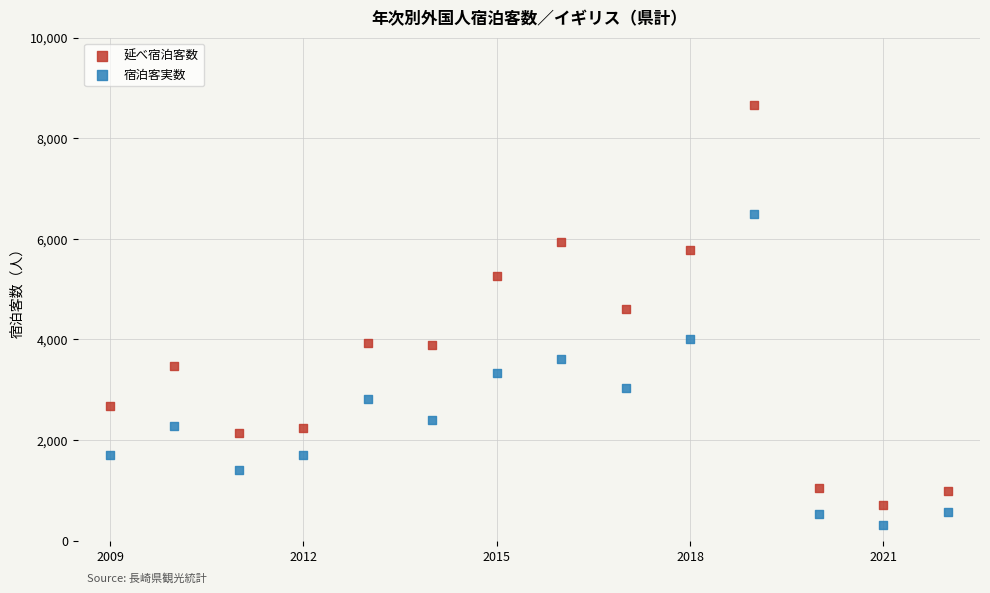

What is the X range (max minus min) for the scatter plot?

13